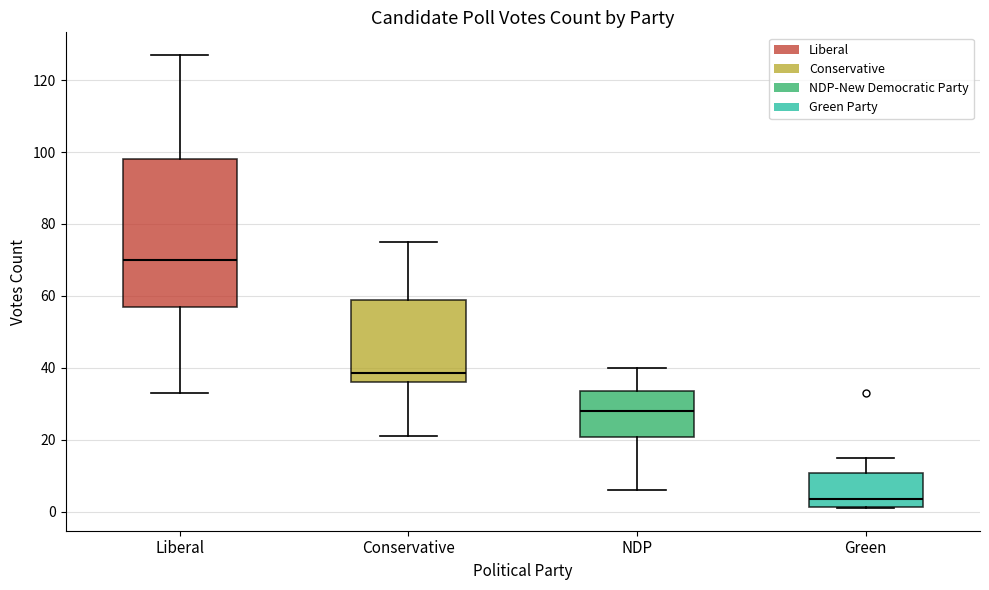

Where is the upper edge of the box for Conservative on the y-axis? The values are not printed on the chart, so give them approximately, as read against the axis.

58